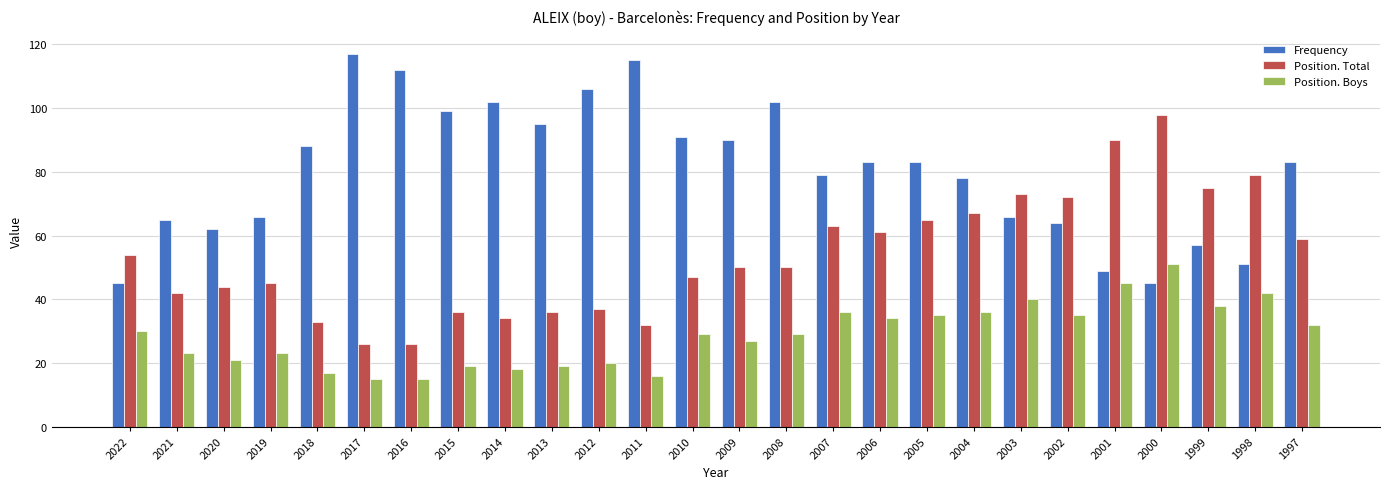

How many bars are there in each group?

3